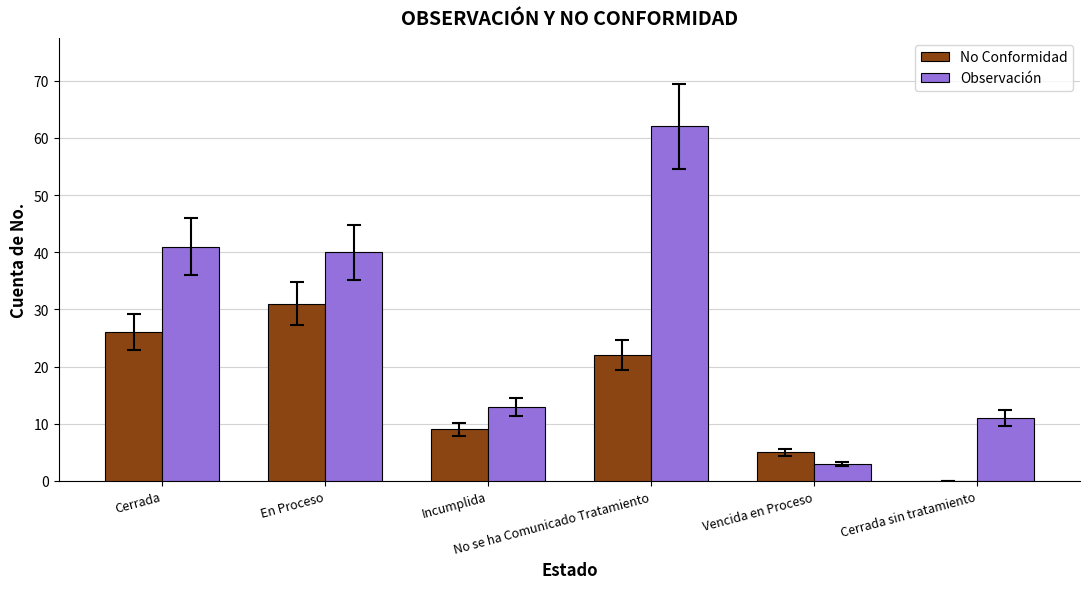

At which category is the sum across all series the highest?

No se ha Comunicado Tratamiento